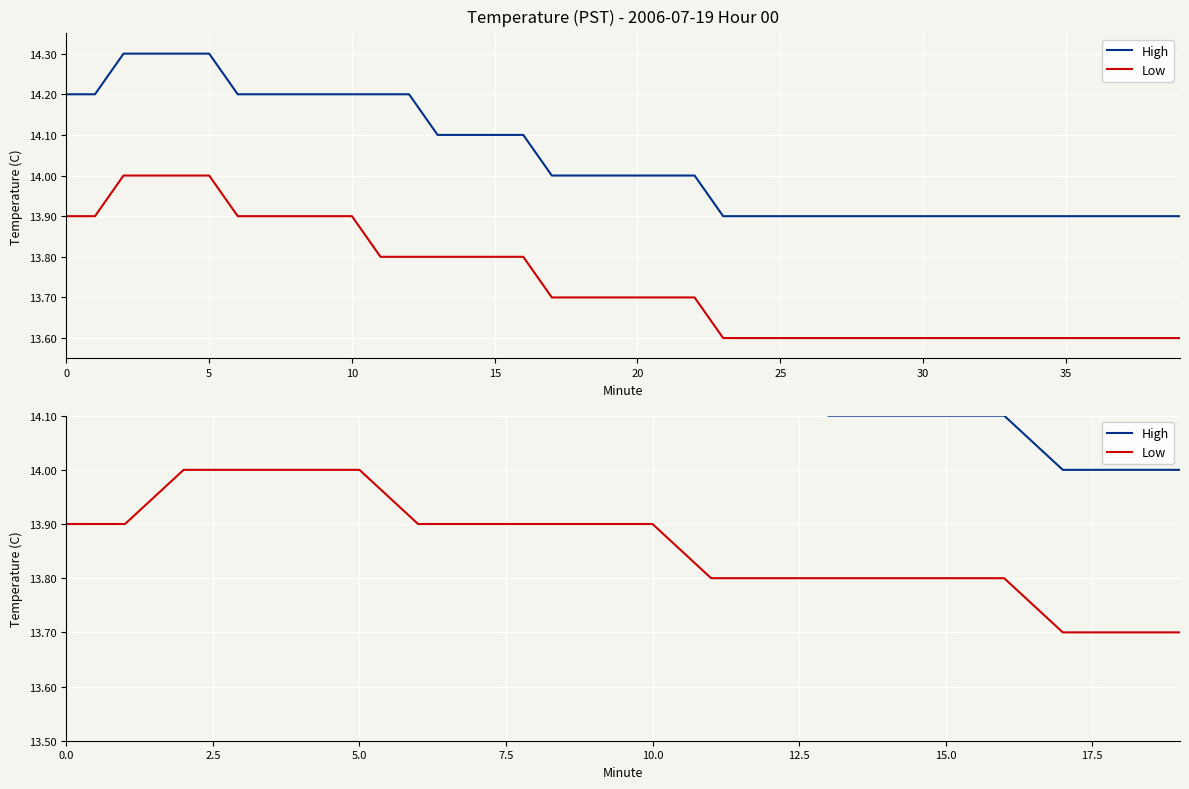

Read the Low value at 15.

13.8